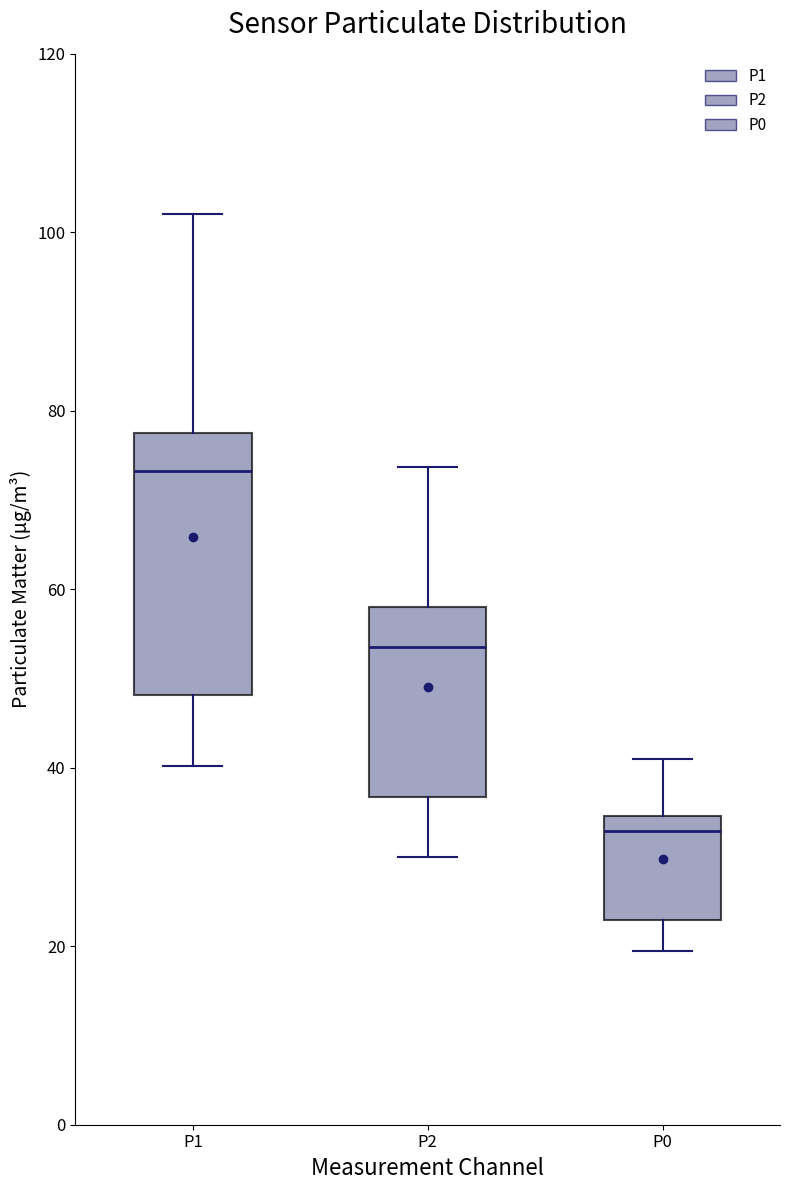

Reading left to right, read every box against the y-axis: the position of its median line, the range the box covers, and the ends of its whiskers. The values are not printed on the chart, so give them approximately, as read against the axis.

P1: median 74, box 48 to 78, whiskers 40 to 102
P2: median 54, box 36 to 58, whiskers 30 to 74
P0: median 32, box 22 to 34, whiskers 20 to 42